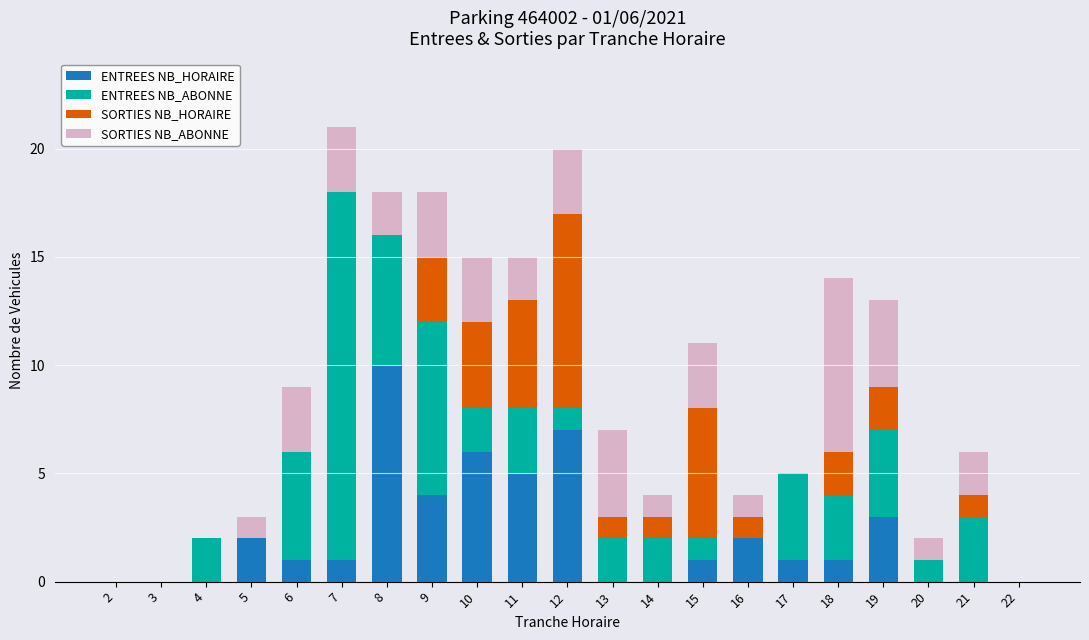

The ENTREES NB_HORAIRE series shows 3 at 11. True or false?

False